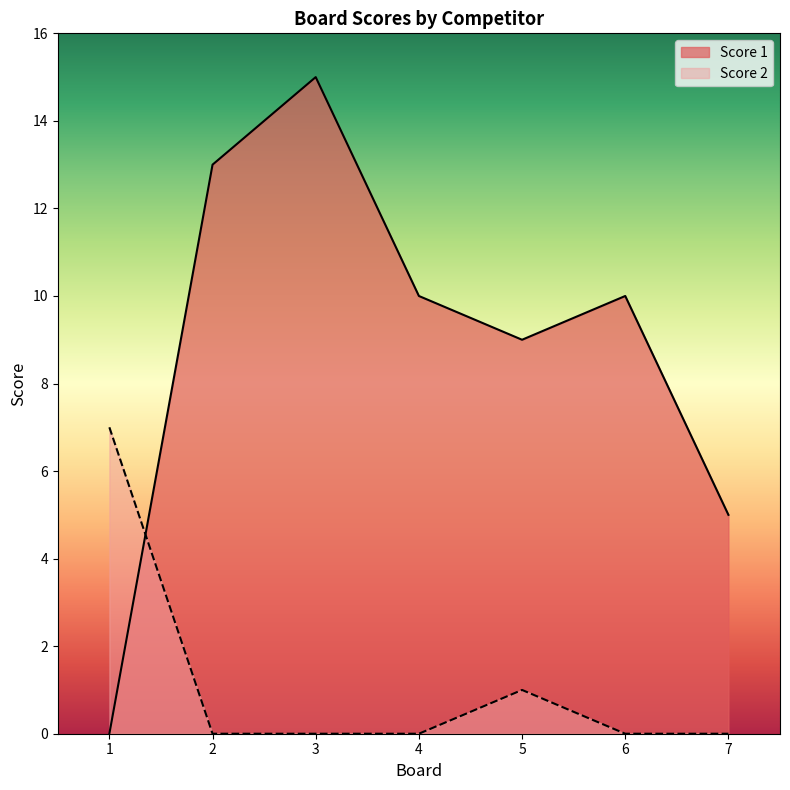

Rank the series at 2 from lowest to highest value.

Score 2, Score 1